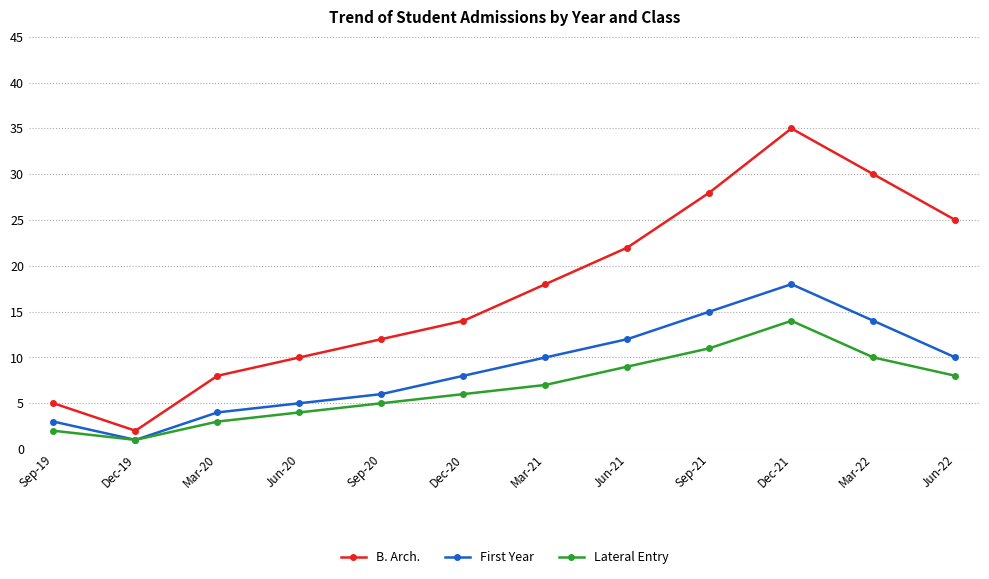

Is it true that First Year equals 4 at Sep-20?

False